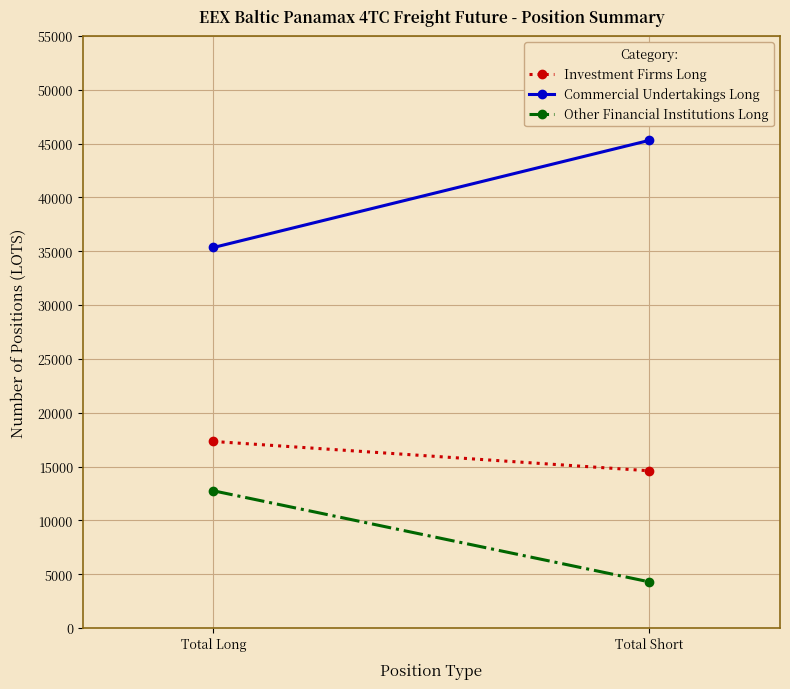

Reading left to right, what are all the values shown in this chart?

Investment Firms Long: 17331.4	14605.9
Commercial Undertakings Long: 35351.8	45304.3
Other Financial Institutions Long: 12745.8	4287.0